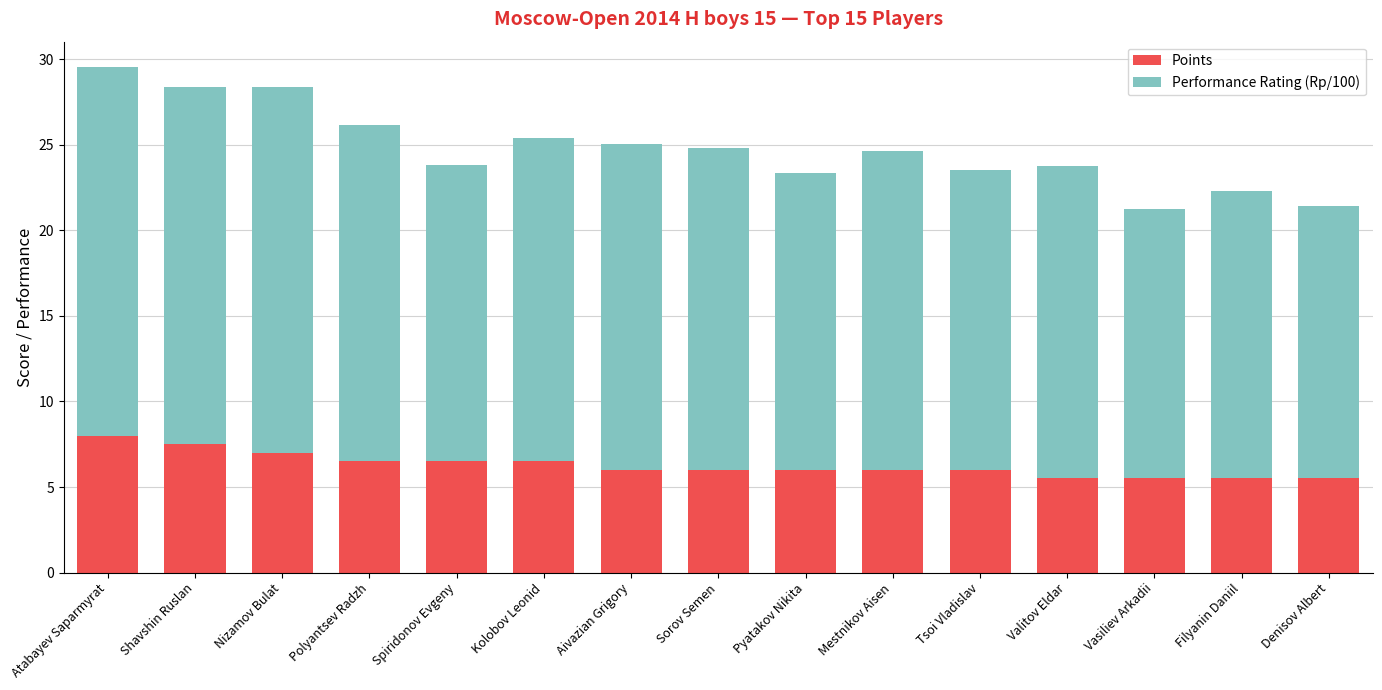

What is the total value across all series at Sorov Semen?

24.8